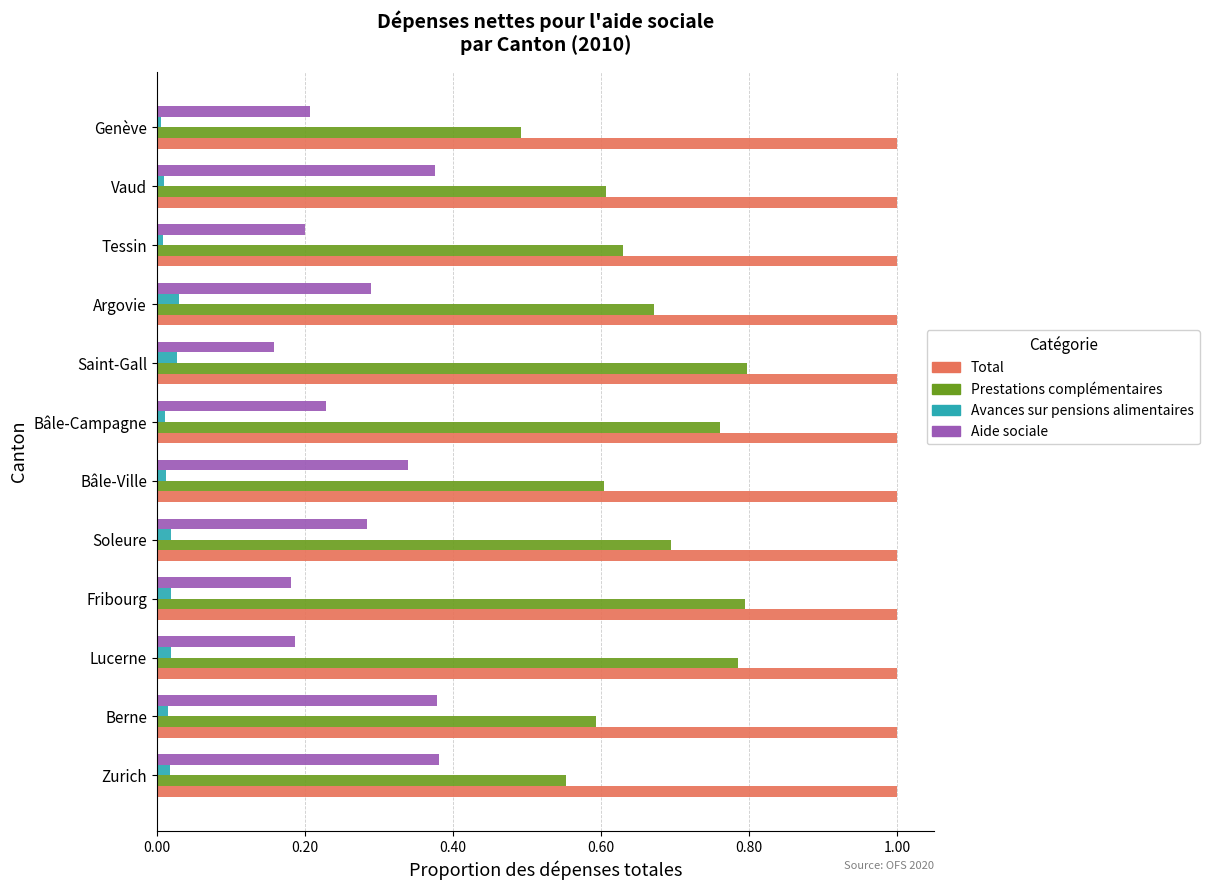

Count the Aide sociale values in the range 0 to 1.

12